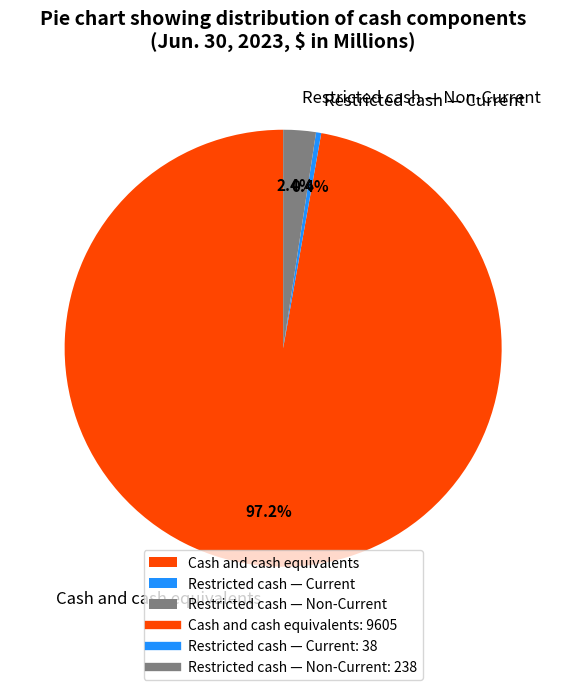

Which slice represents more than half of the pie?

Cash and cash equivalents